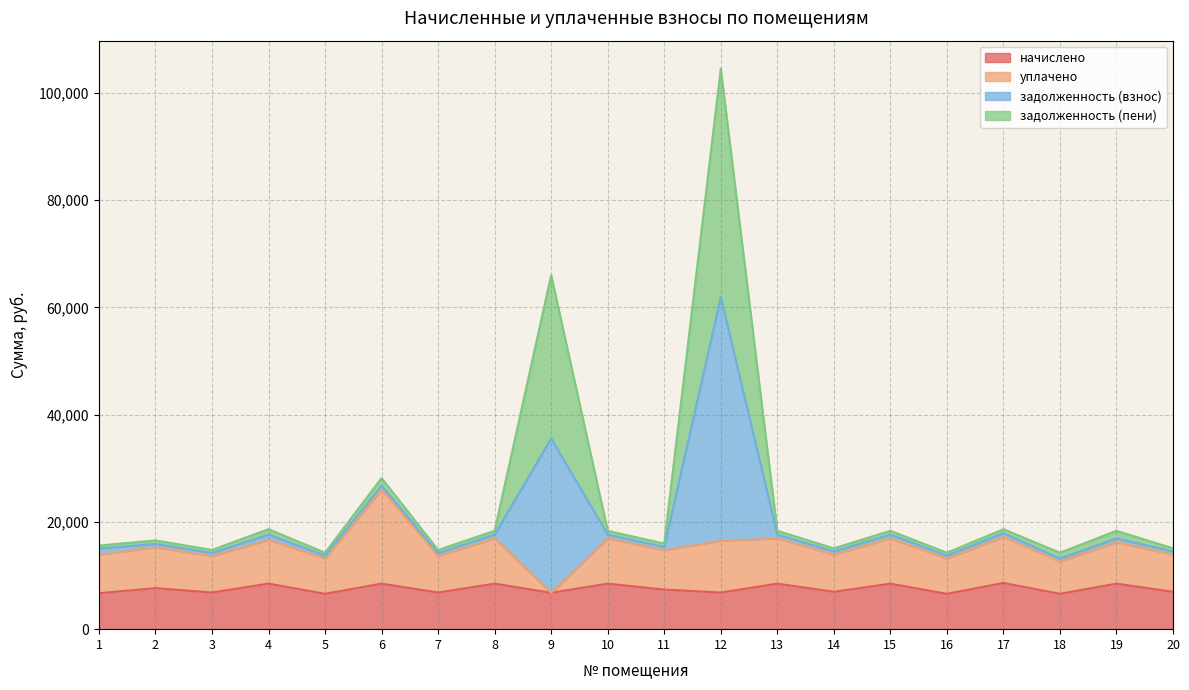

At which category is the sum across all series the highest?

12